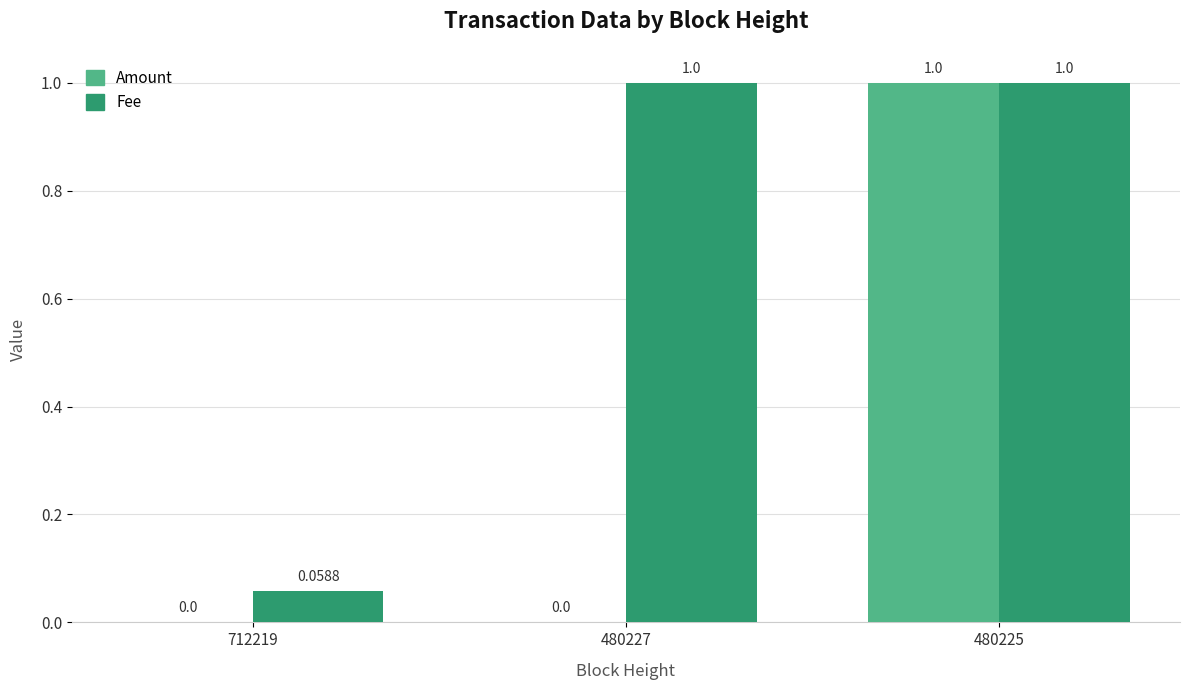

Between 480227 and 480225, which series saw the biggest shift?

Amount